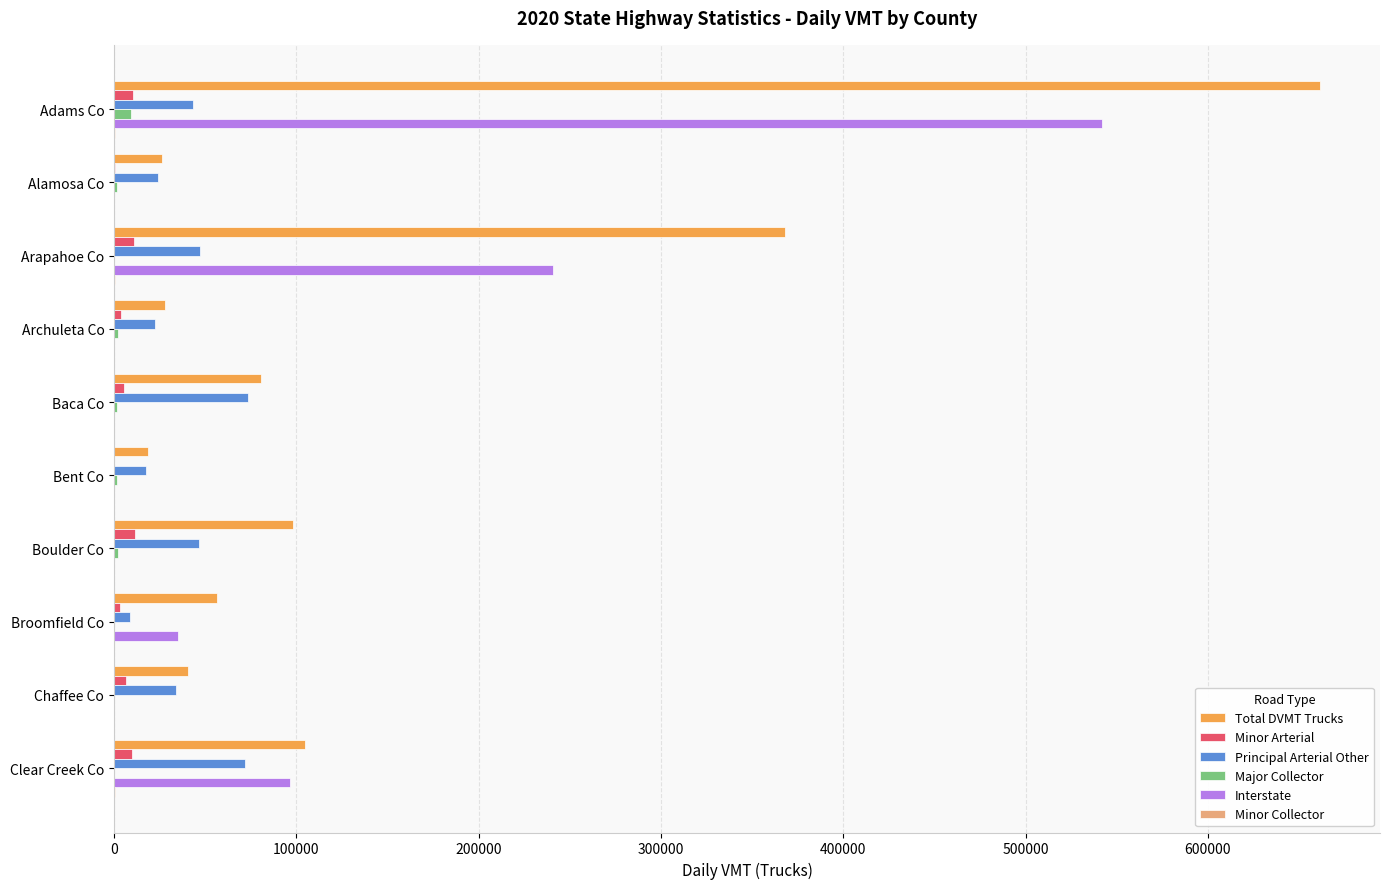

At which category is the sum across all series the highest?

Adams Co